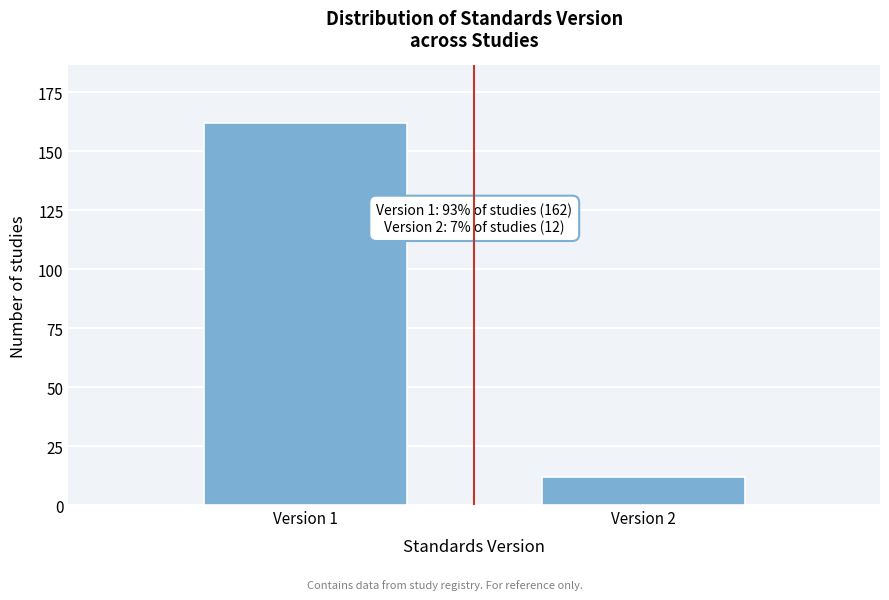

Reading left to right, extract all data points from this chart.

Version 1=162	Version 2=12